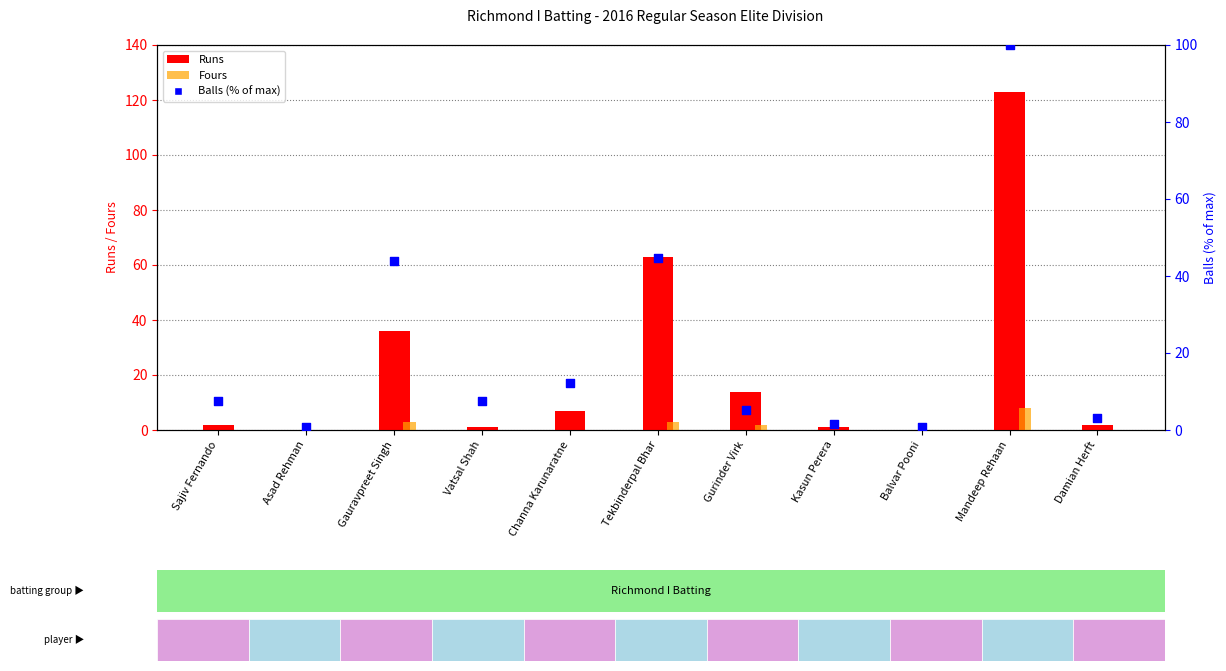

Is the value of Balls (% of max) at Sajiv Fernando greater than the value of Fours at Gauravpreet Singh?

Yes